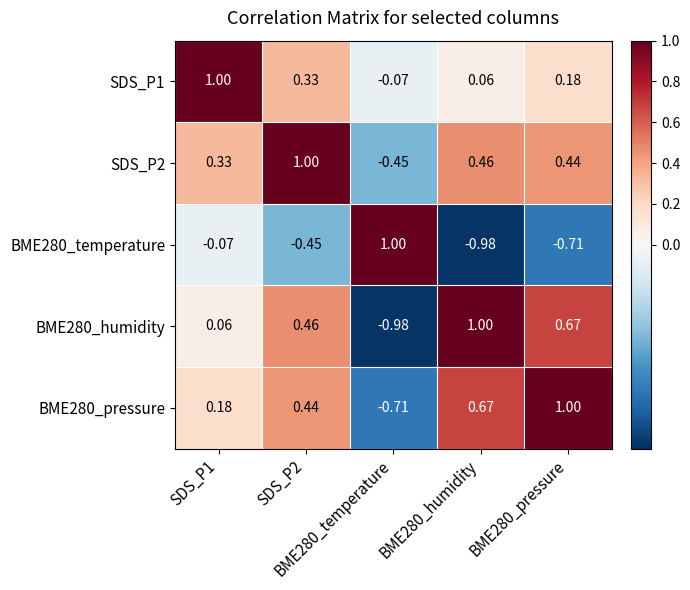

At which category is the sum across all series the highest?

SDS_P2